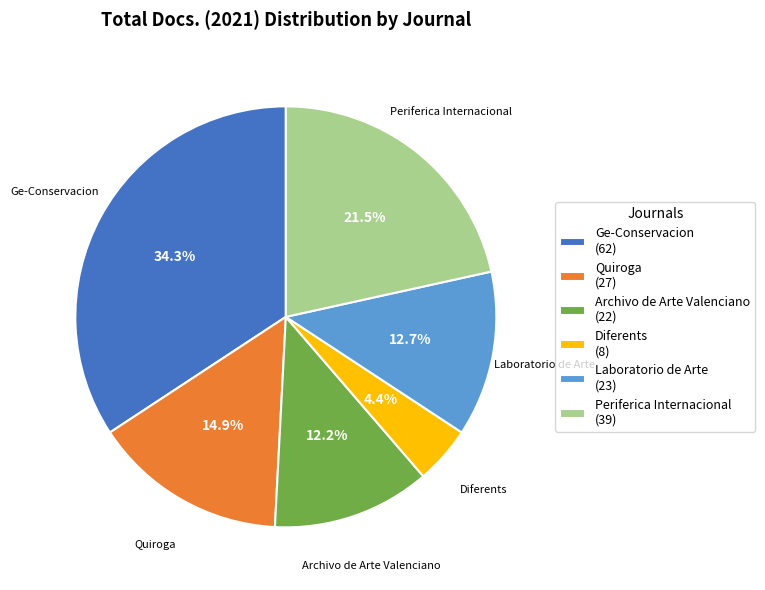

Which slice is the largest?

Ge-Conservacion